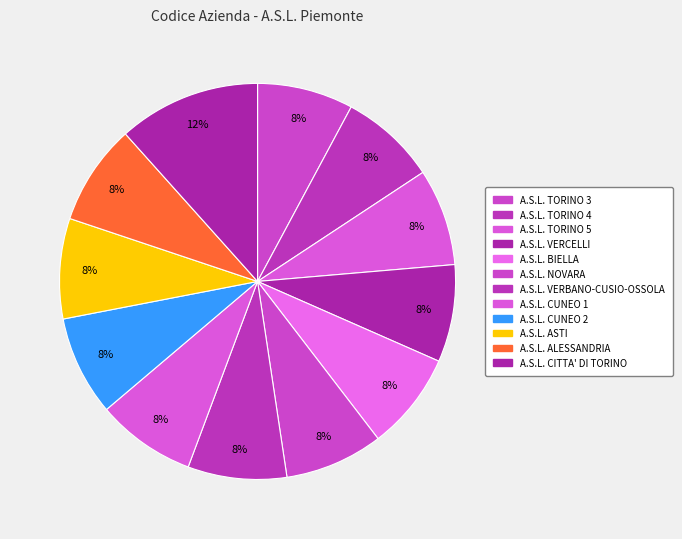

Count the number of slices in the pie.

12